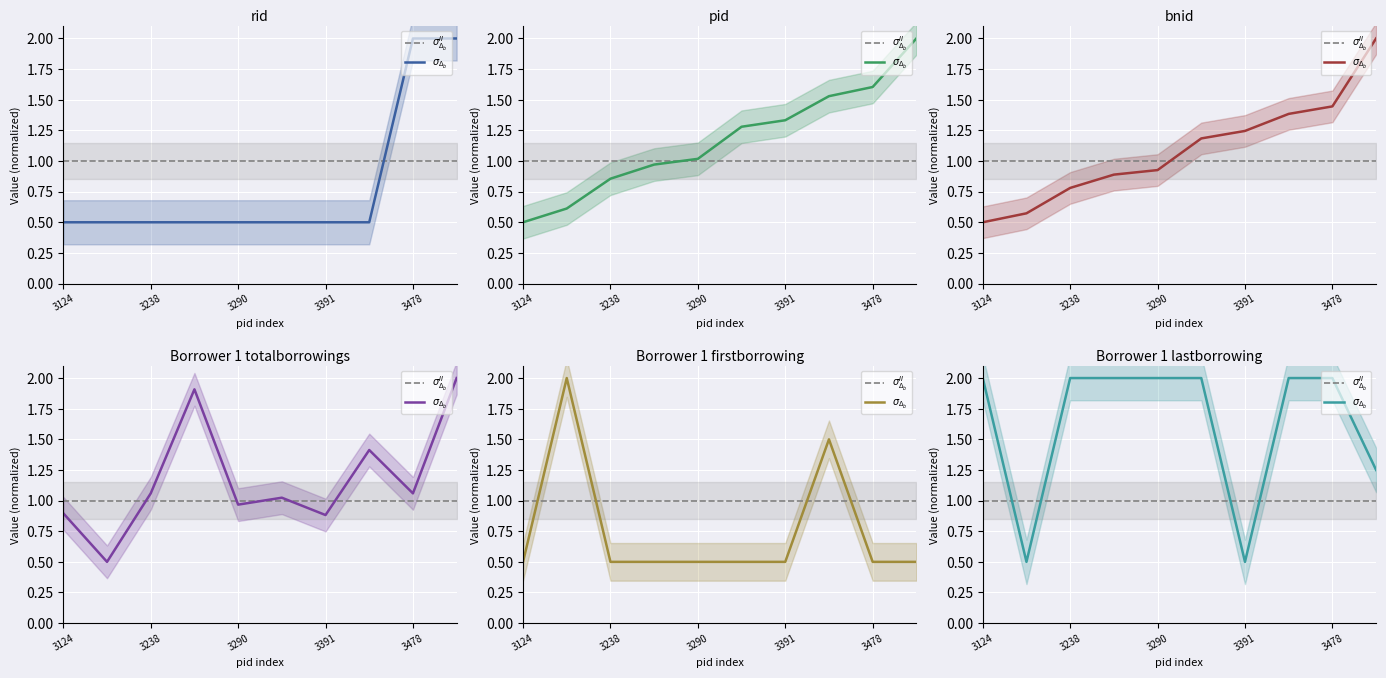

Rank the series at 3238 from lowest to highest value.

$\sigma_{\Delta_b}$, $\sigma_{\Delta_b}^{II}$